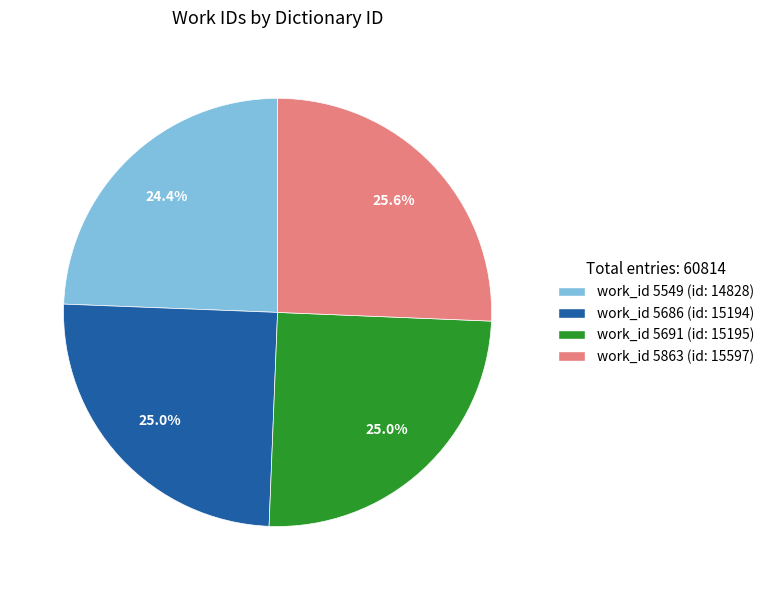

Is there a majority slice in this chart?

No